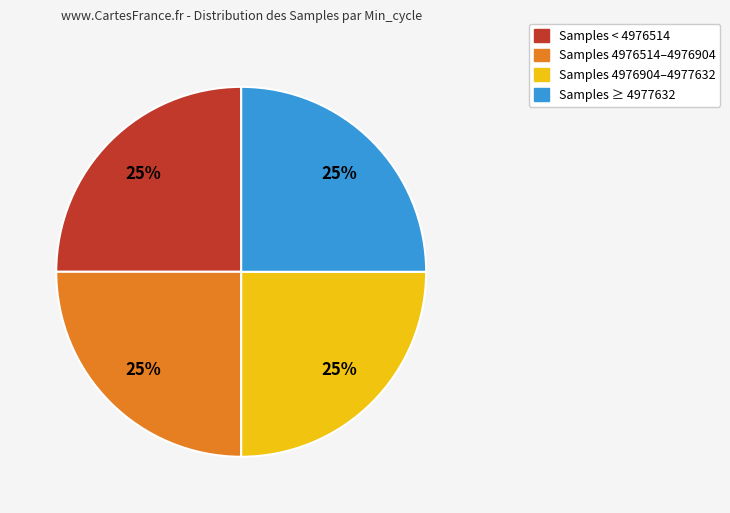

Count the number of slices in the pie.

4